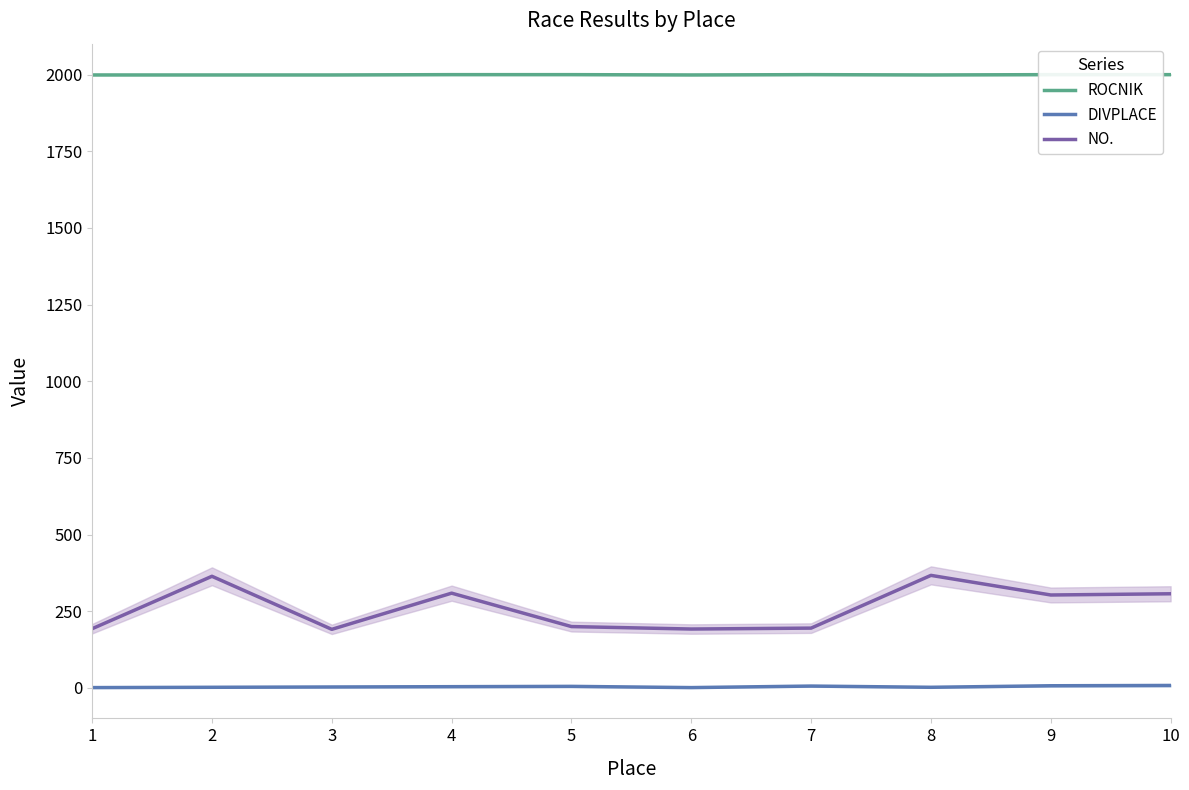

What is the value of the NO. point at the 4th from the left?

309